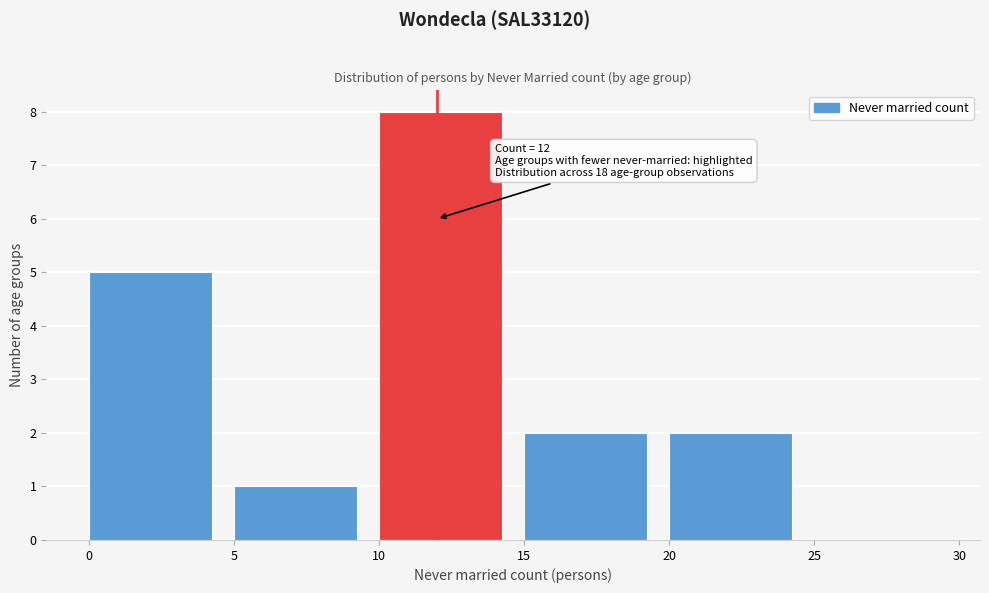

Which range on the x-axis has the tallest bar?

10 to 15